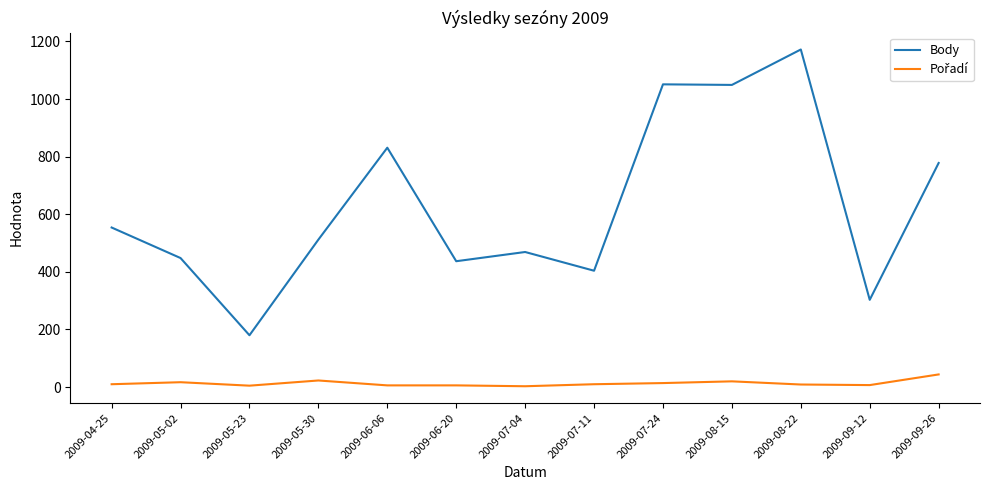

At which label does Body reach its peak?

2009-08-22